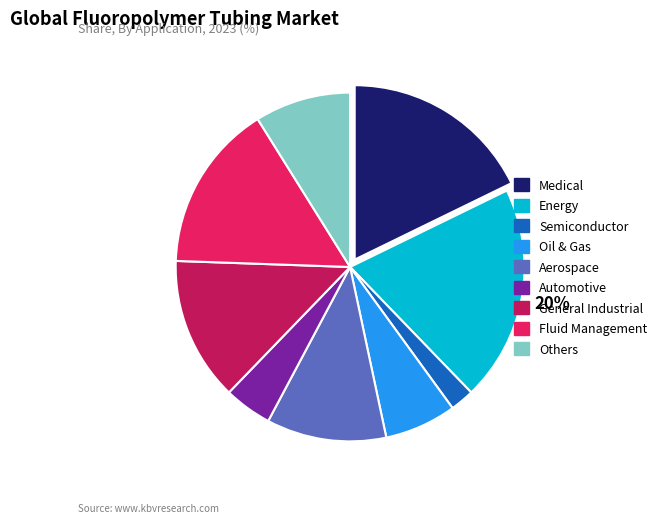

To the nearest percent, what is the difference between the largest and smallest slice percentages?

18%